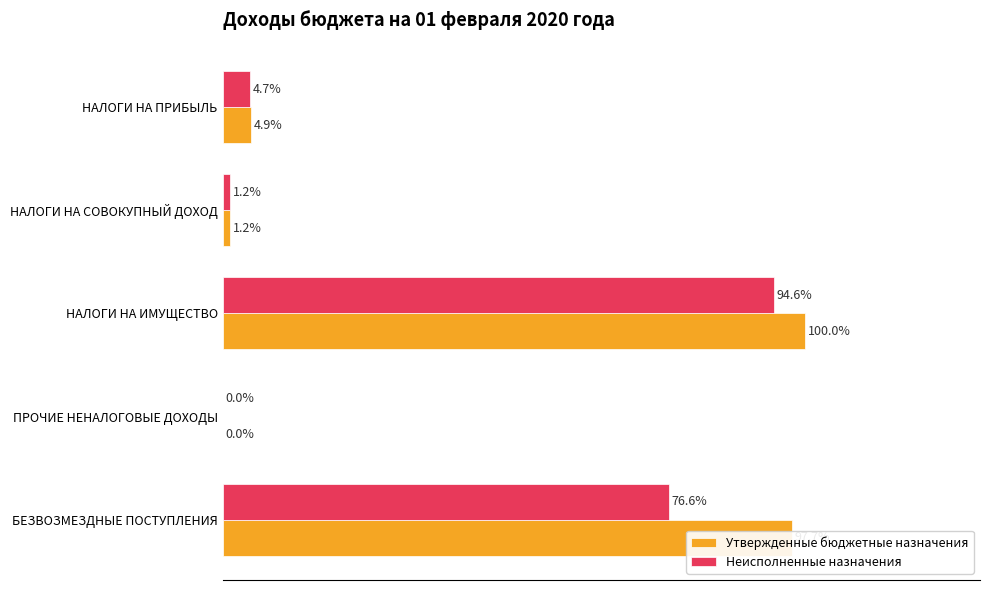

At which category is the sum across all series the highest?

НАЛОГИ НА ИМУЩЕСТВО